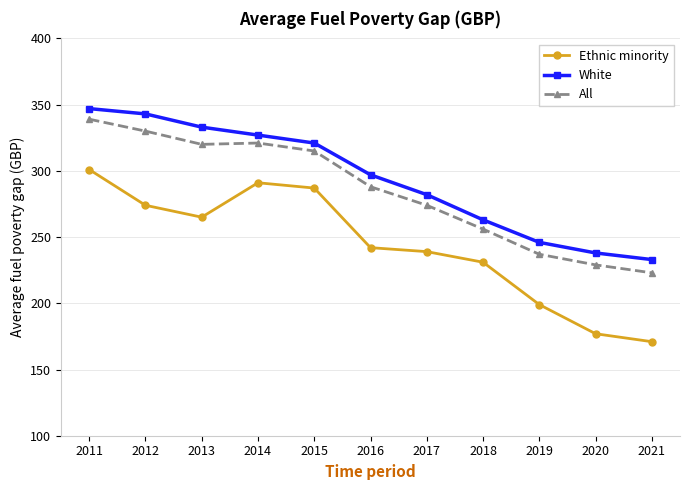

How many interior local valleys does the Ethnic minority series have?

1